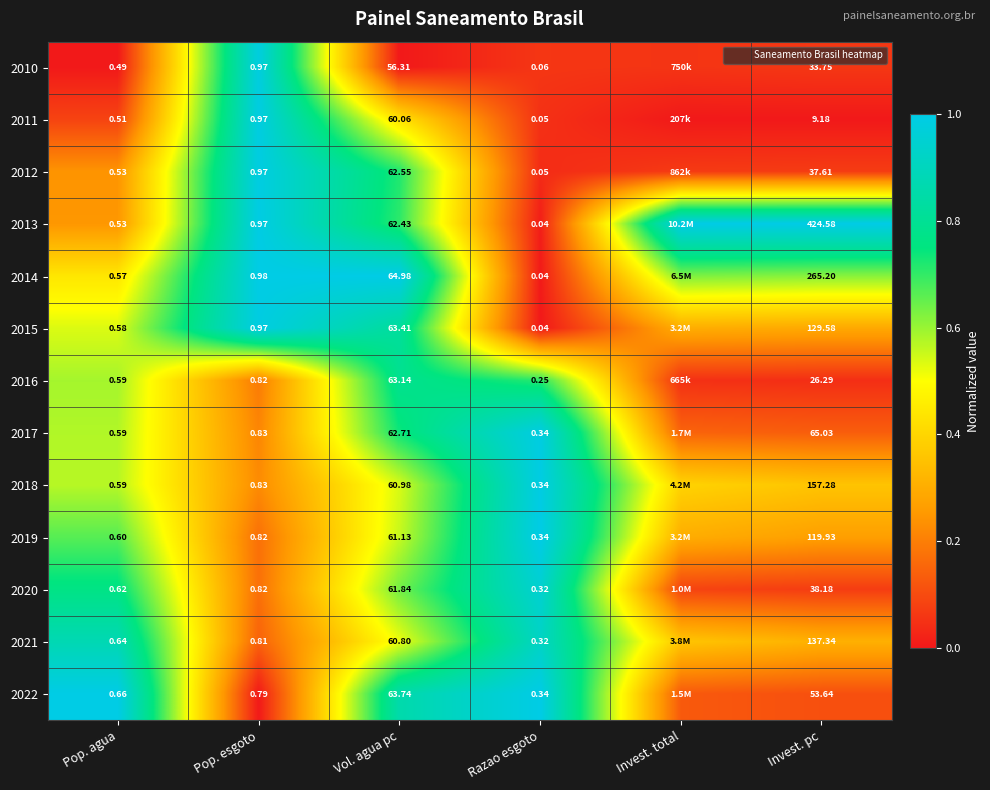

Which category has the lowest value in the 2014 series?

Razao esgoto